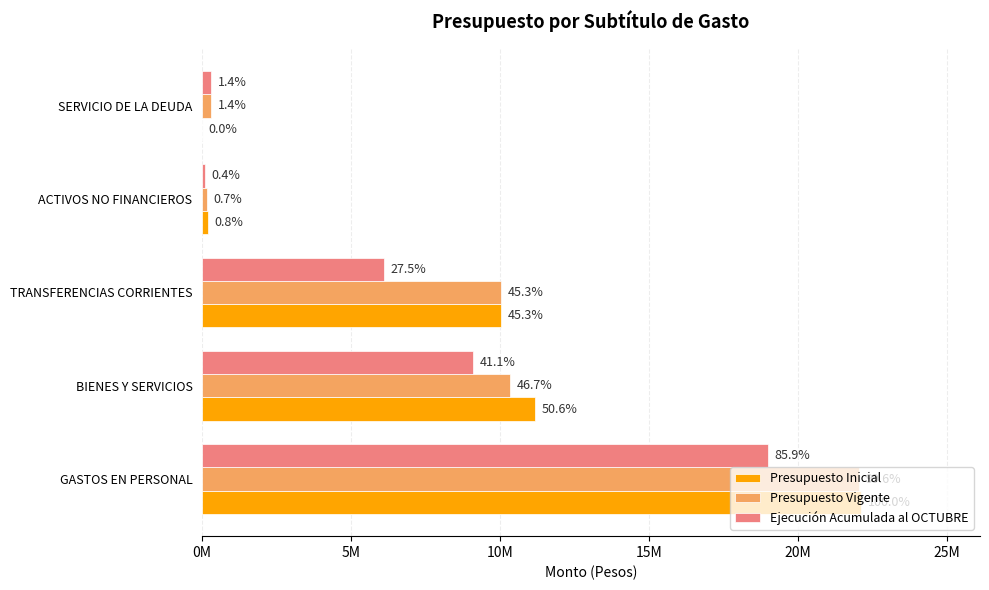

Reading left to right, extract all data points from this chart.

Presupuesto Inicial: 22125971	11185917	10024294	187771	0
Presupuesto Vigente: 22044313	10342858	10024294	150748	303585
Ejecución Acumulada al OCTUBRE: 18997970	9100185	6089439	92062	303319